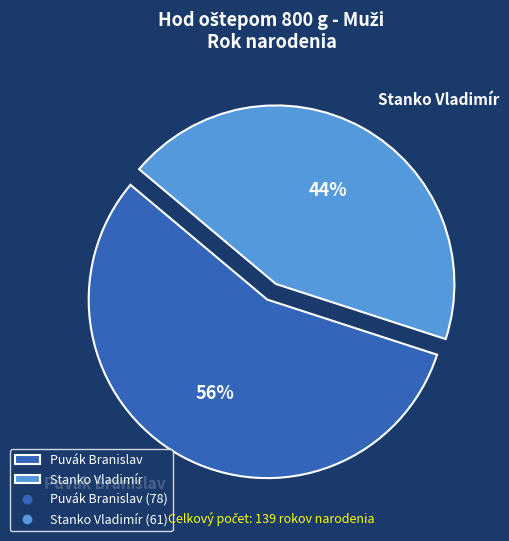

How many segments does this pie chart have?

2